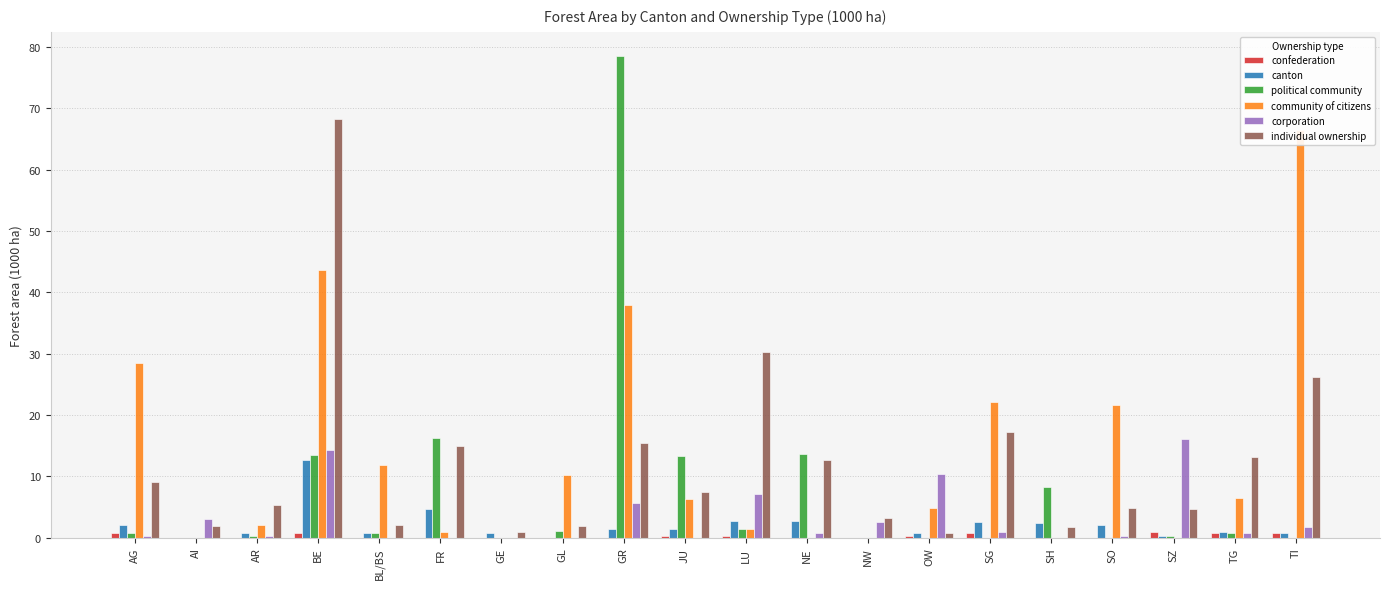

How many positive values does the canton series have?

17